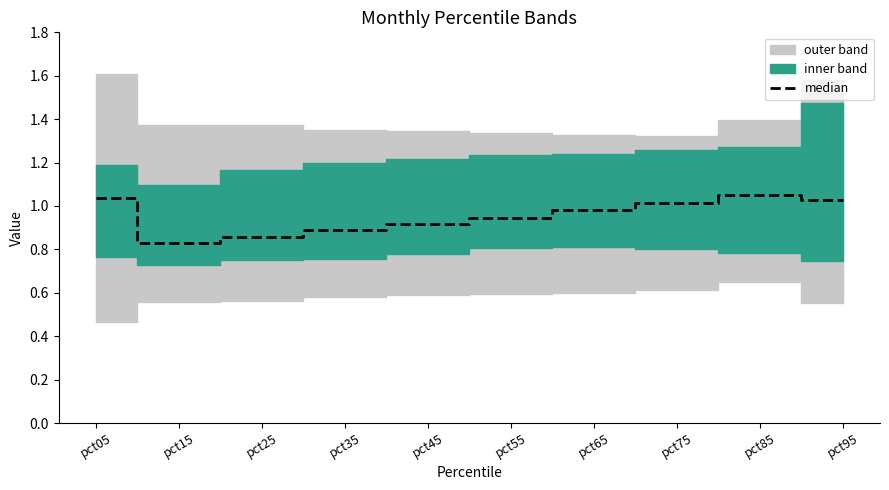

Where is the first local minimum?

pct15